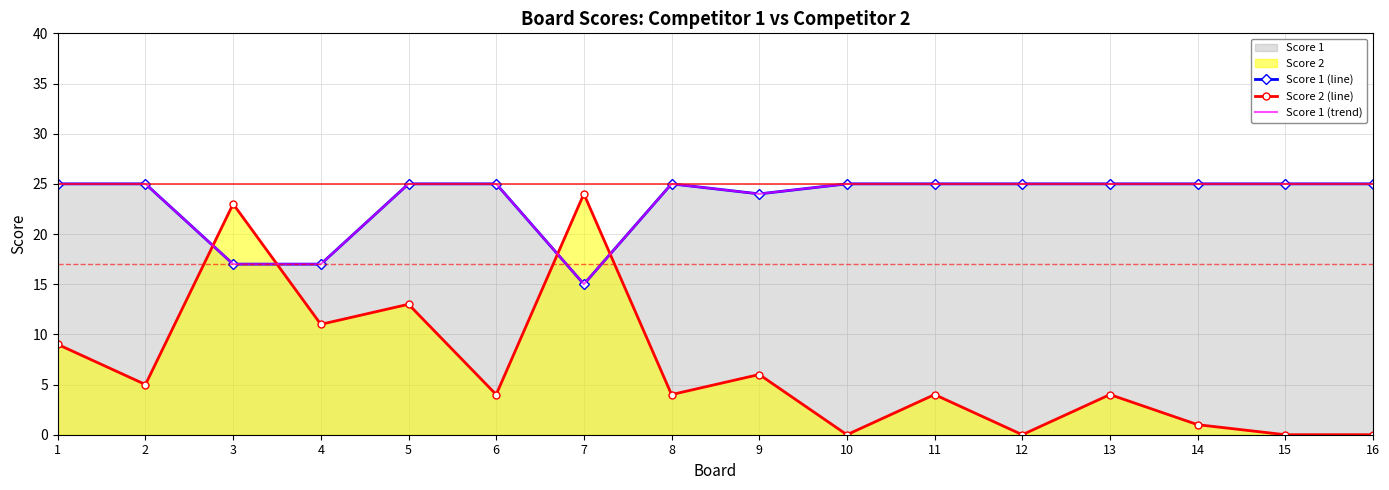

Is it true that Score 1 (line) equals 37 at 16?

False